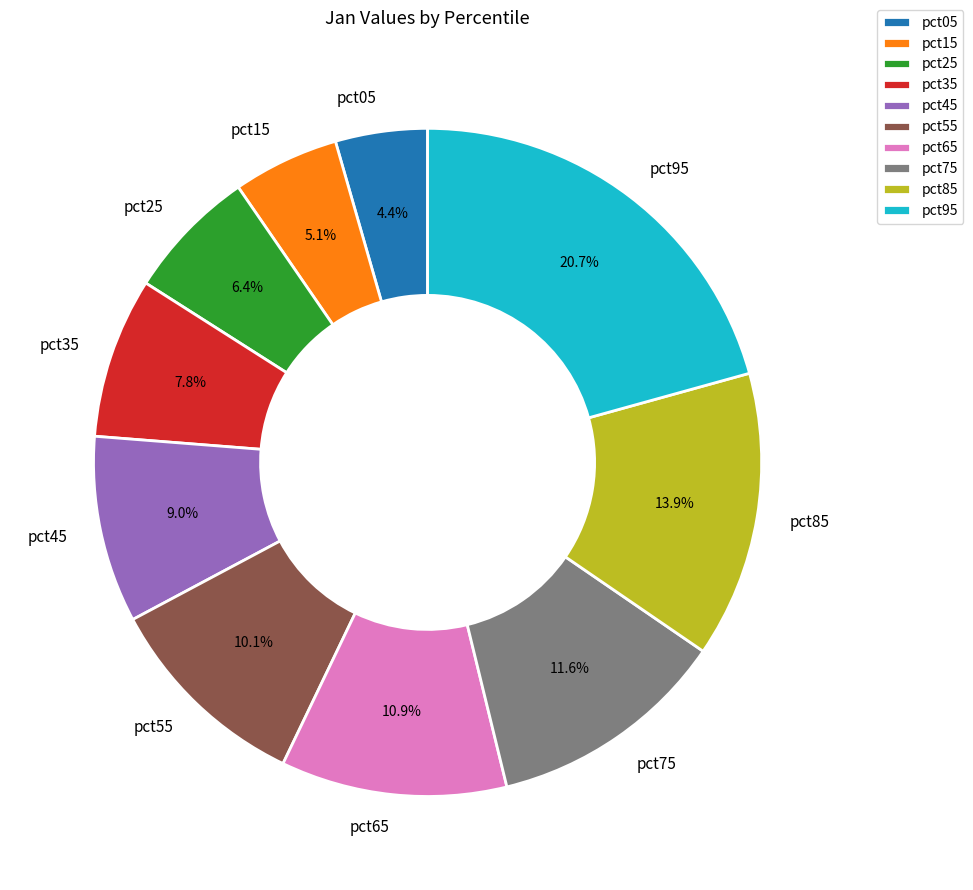

Count the number of slices in the pie.

10